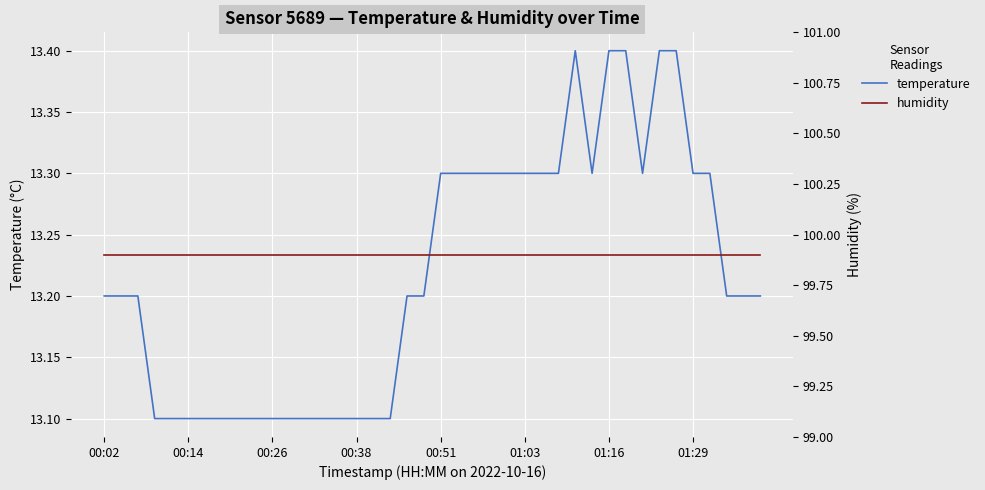

True or false: humidity and temperature intersect in this chart.

False